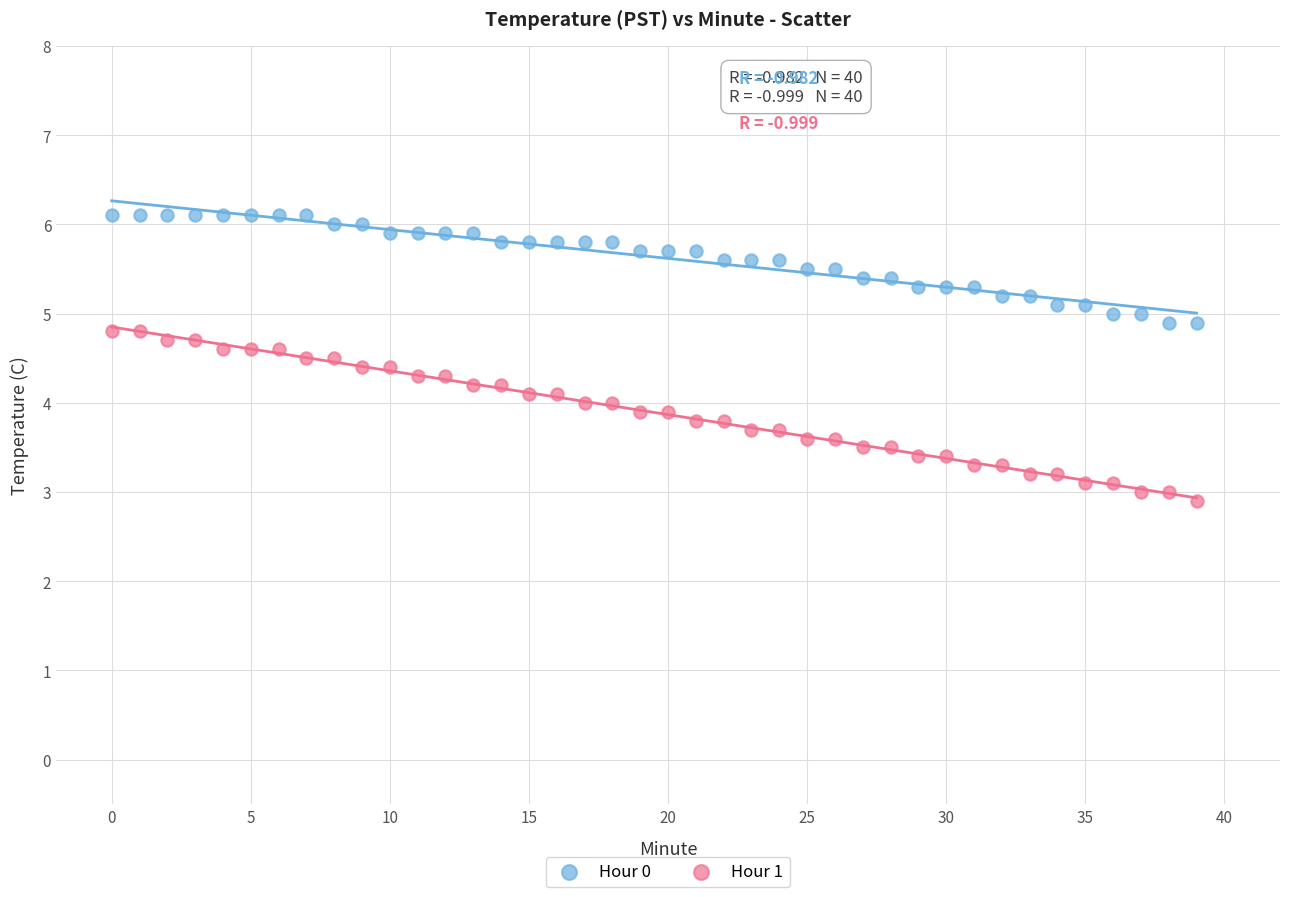

Across all data points, what is the range of Y values (max minus min)?

3.2